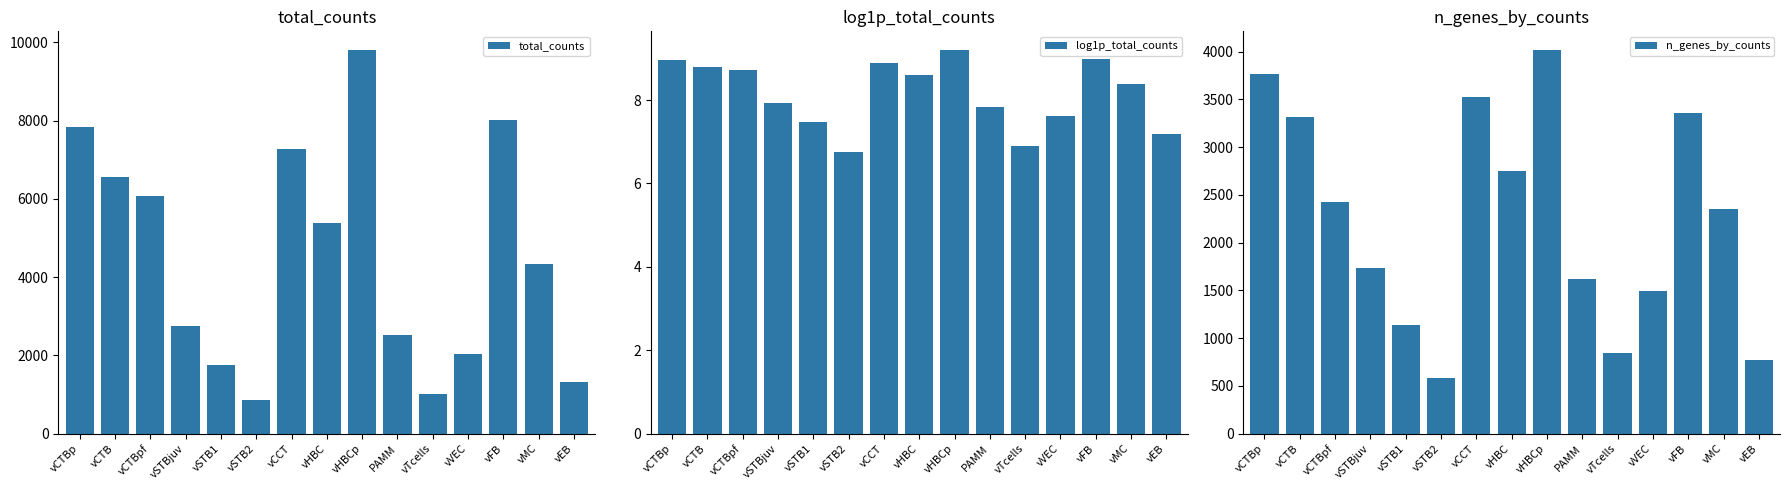

What is the label of the 6th bar from the right?

PAMM